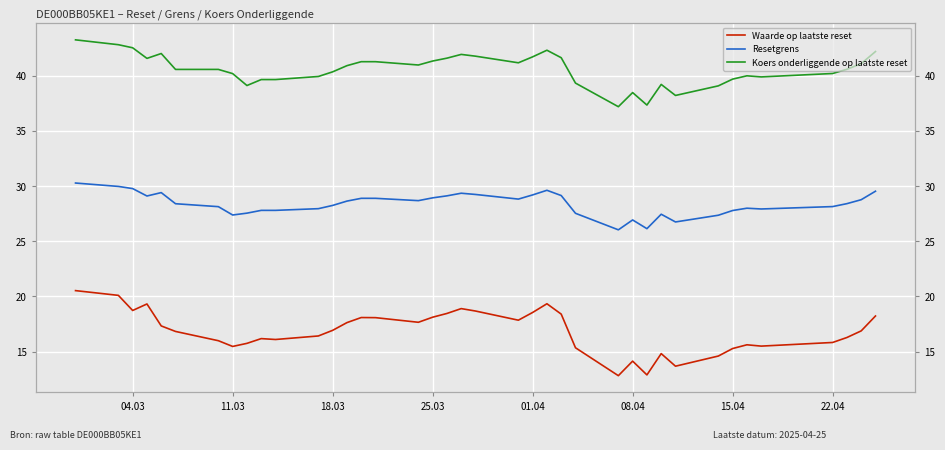

True or false: Koers onderliggende op laatste reset and Waarde op laatste reset intersect in this chart.

False